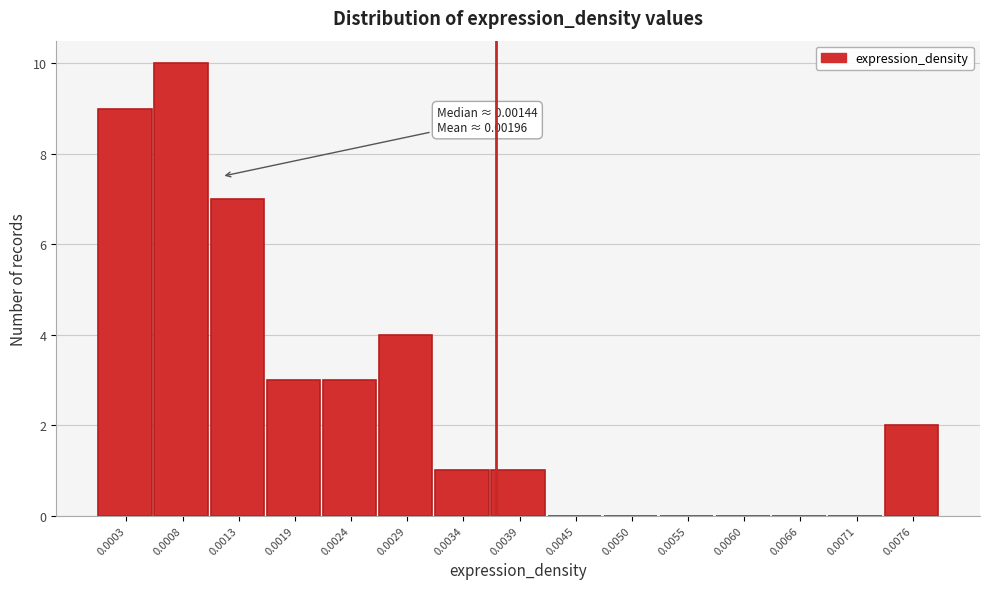

Reading left to right, transcribe all the data shown in this chart.

0.0003=9	0.0008=10	0.0013=7	0.0019=3	0.0024=3	0.0029=4	0.0034=1	0.0039=1	0.0045=0	0.0050=0	0.0055=0	0.0060=0	0.0066=0	0.0071=0	0.0076=2